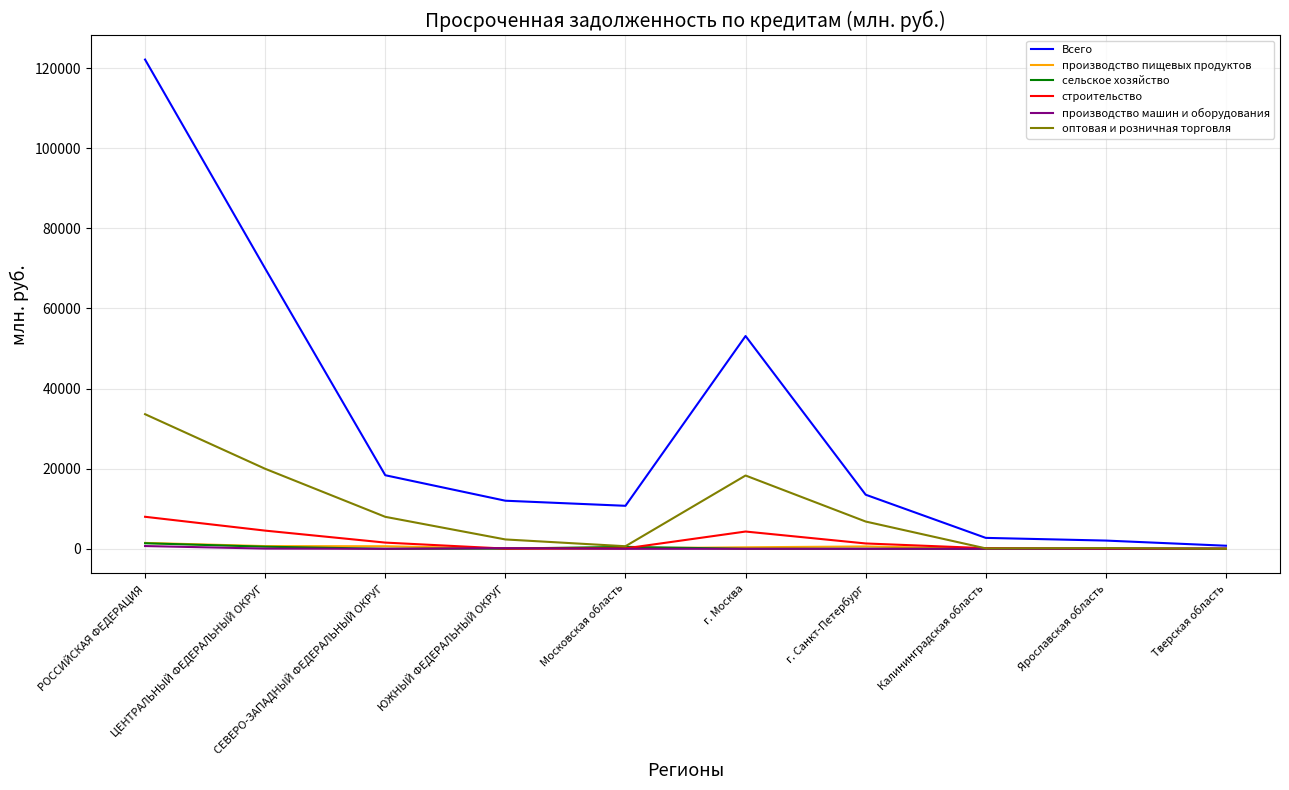

Which series has the largest range (max minus min)?

Всего